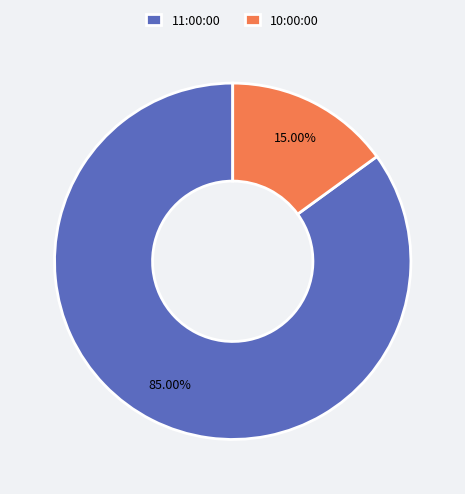

Approximately how many times larger is the value at 11:00:00 compared to 10:00:00?

5.7